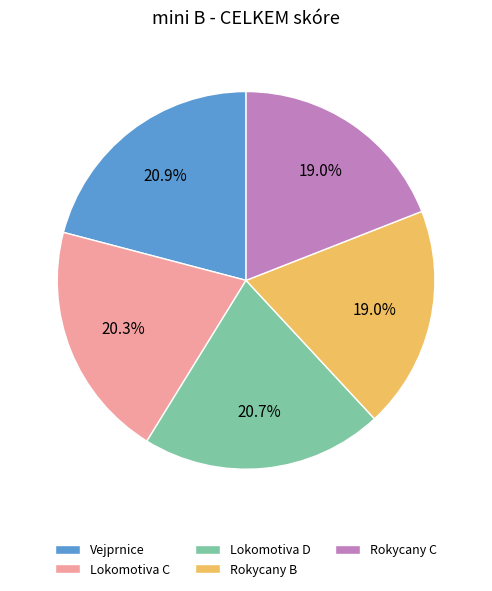

Approximately how many times larger is the value at Vejprnice compared to Rokycany C?

1.1